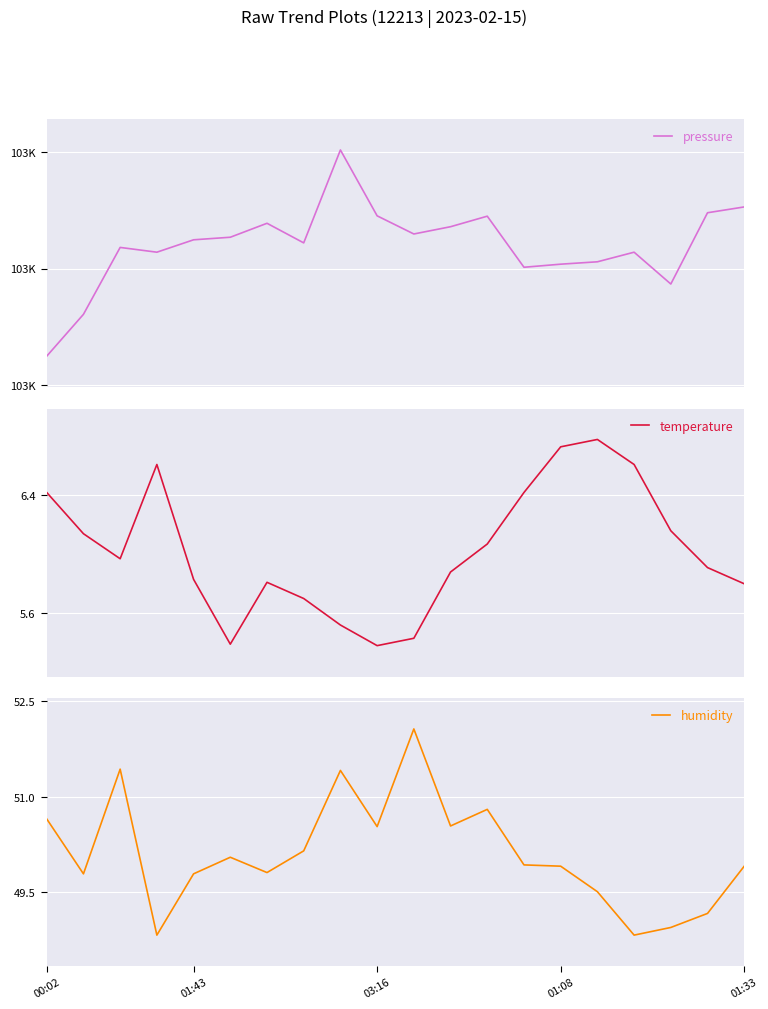

How many values in the humidity series exceed 49?

17